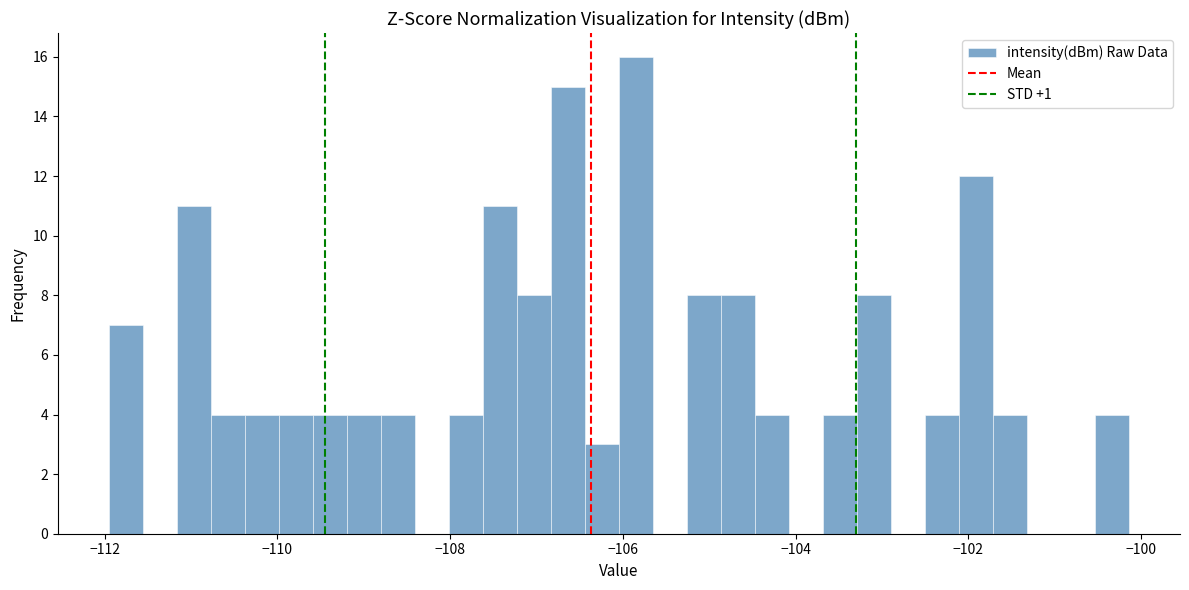

Read against the x-axis, roughly where is the centre of the tallest bar?

-105.8